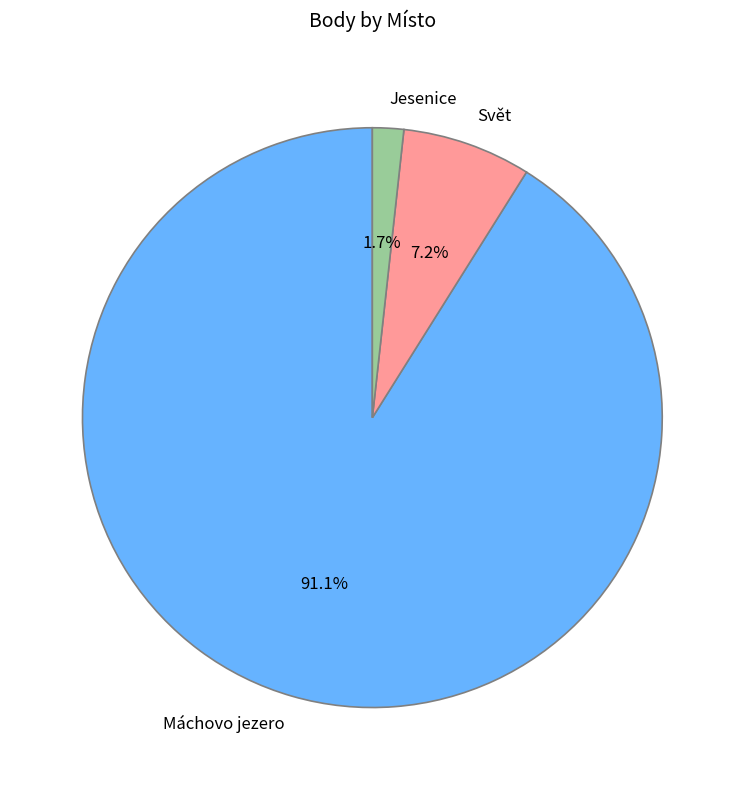

Which has a higher value, Jesenice or Svět?

Svět